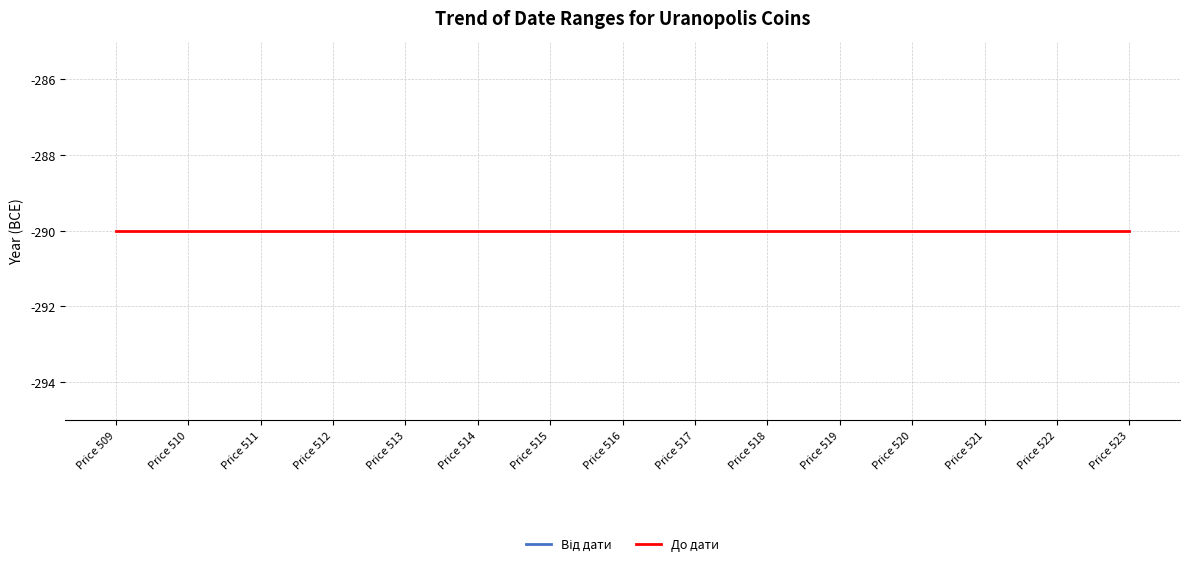

Is the value of Від дати at Price 515 greater than the value of До дати at Price 519?

No